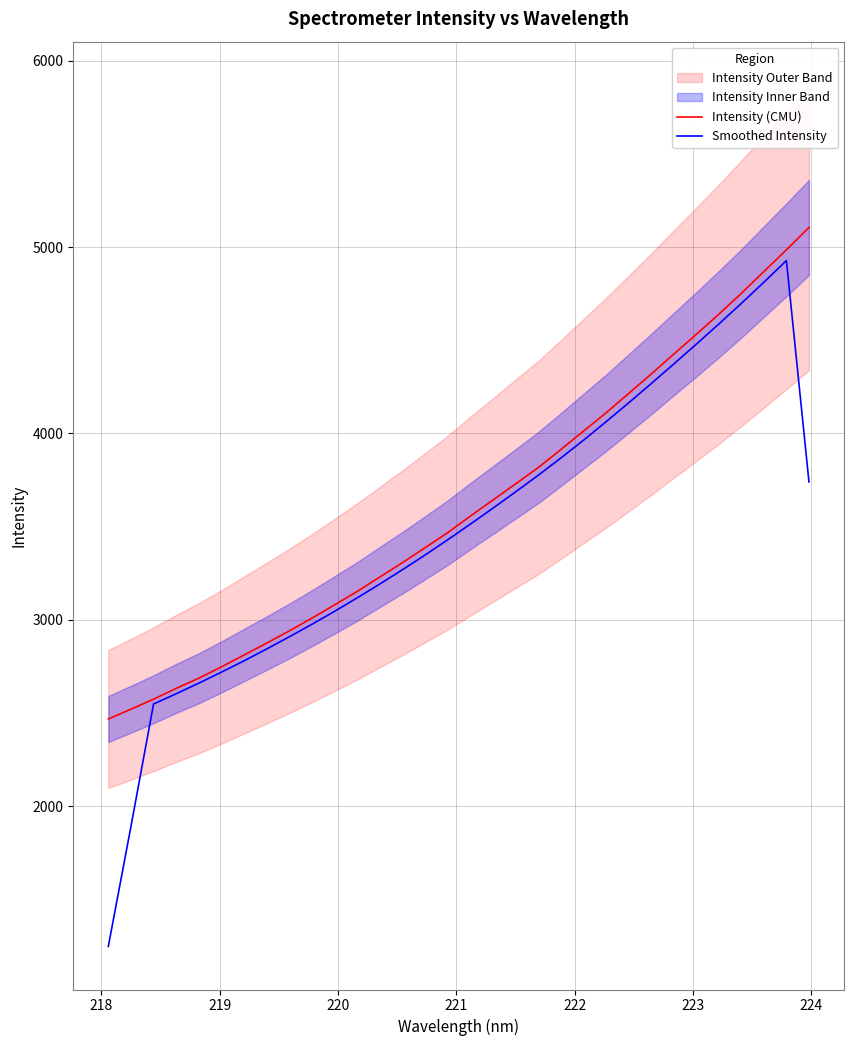

What is the maximum value for Intensity (CMU)?

5105.7